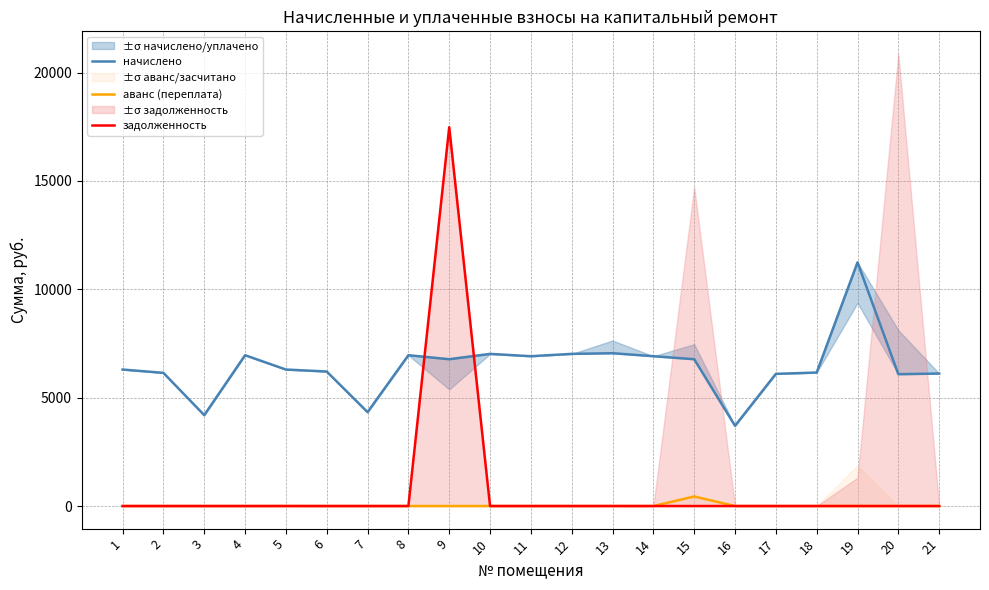

What is the total value across all series at 21?

6113.3